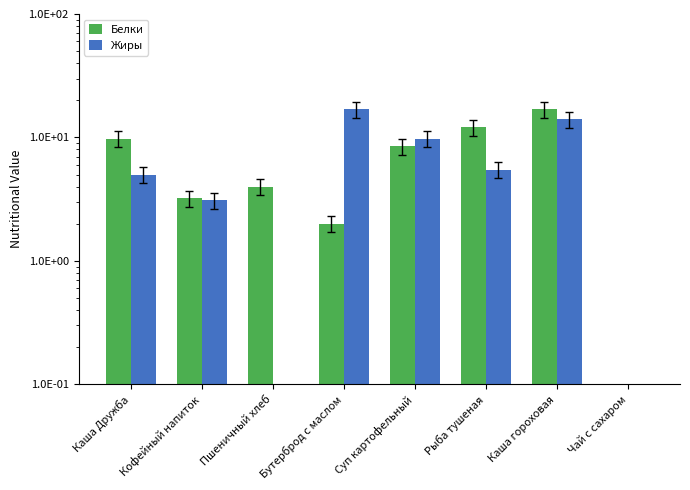

The value of Жиры at Каша гороховая is 14.0. True or false?

True